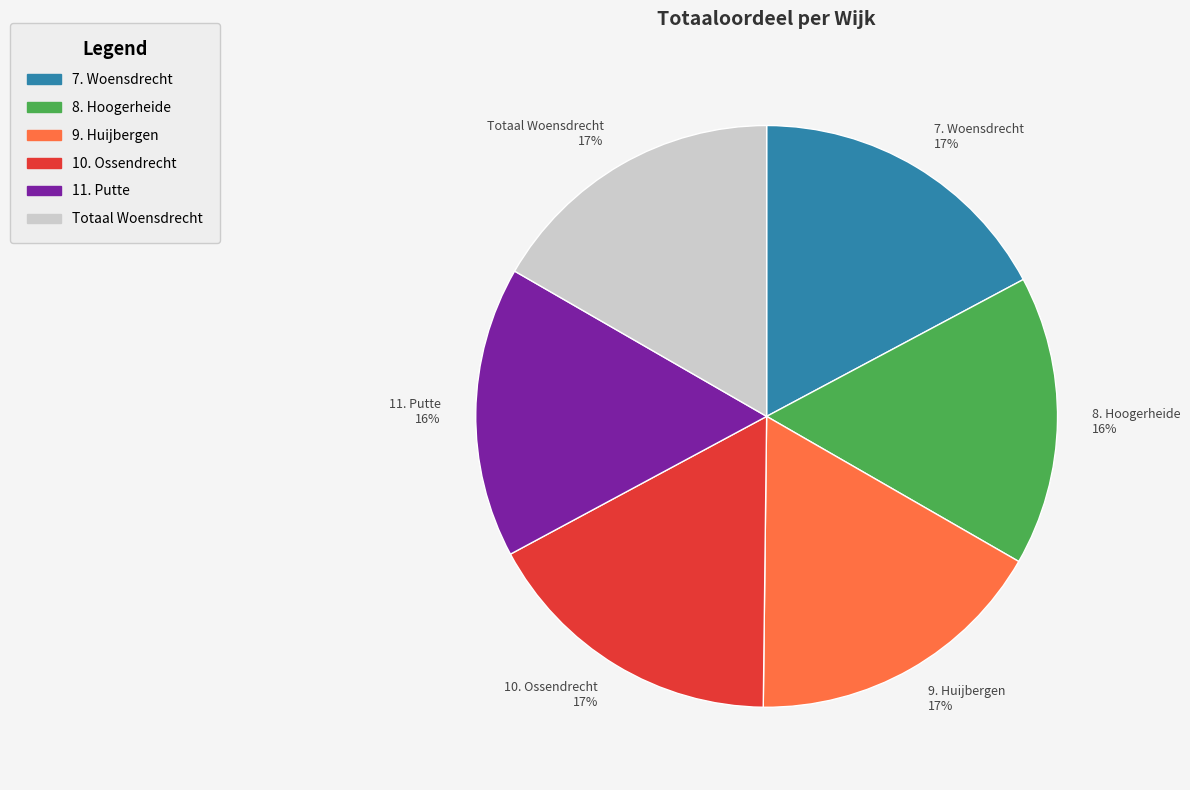

How many slices are in this pie chart?

6